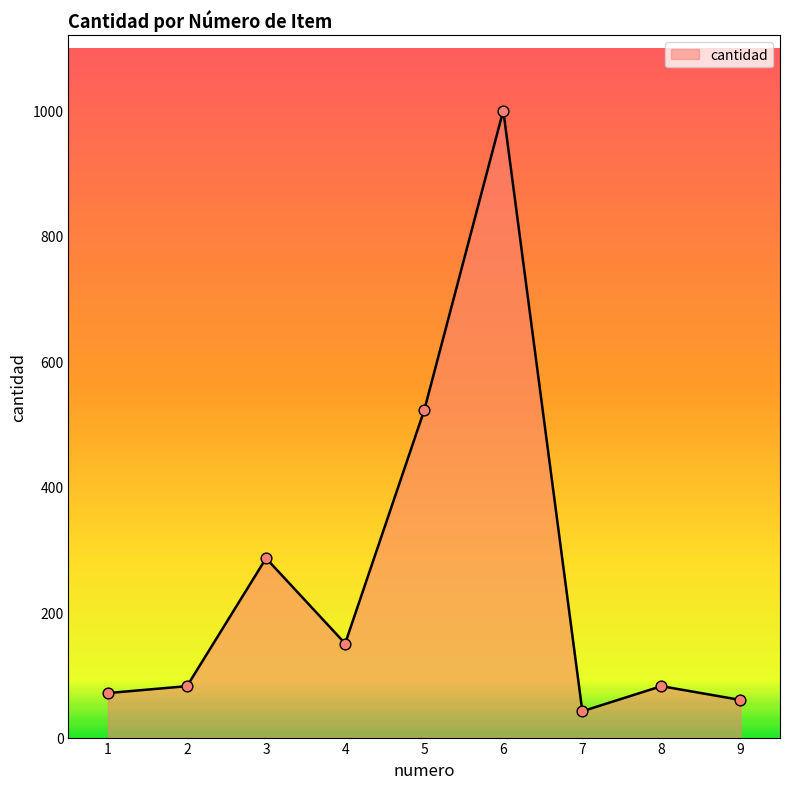

What is the ratio of the value at 1 to the value at 7?

1.7